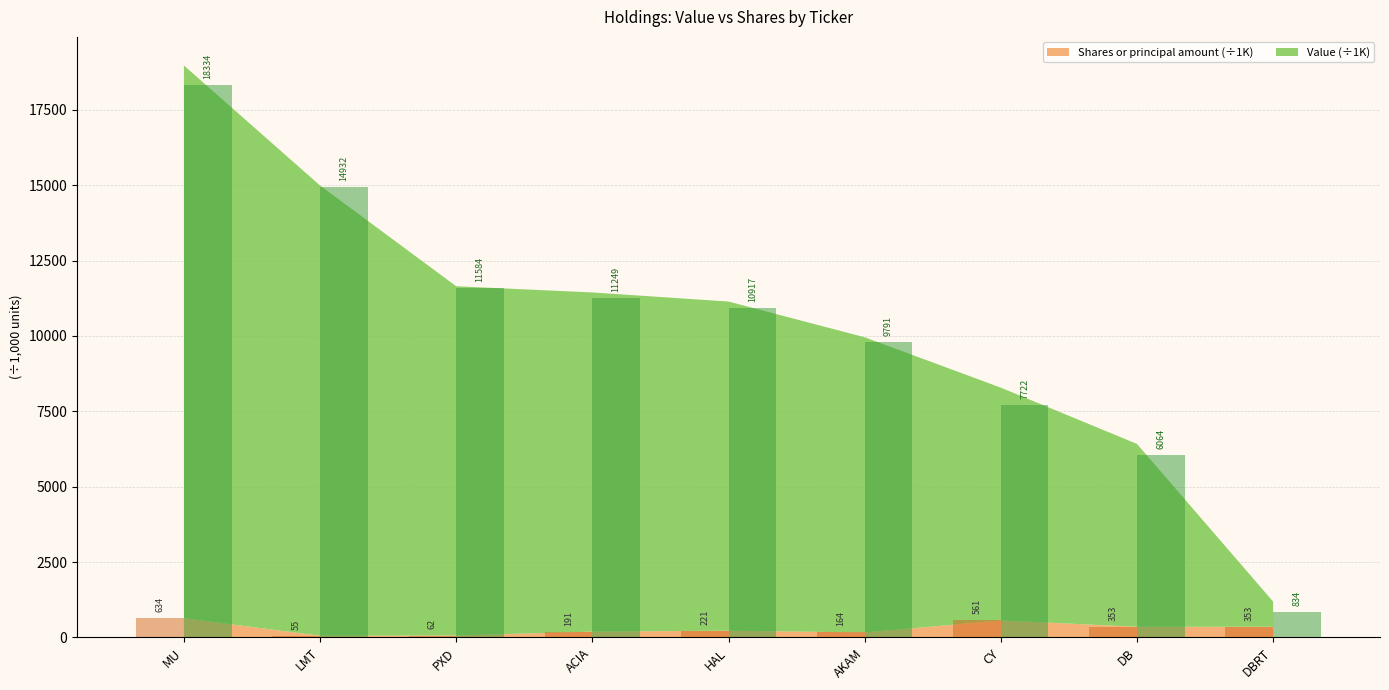

List the series in order of their overall mean, lowest first.

Shares or principal amount, Value